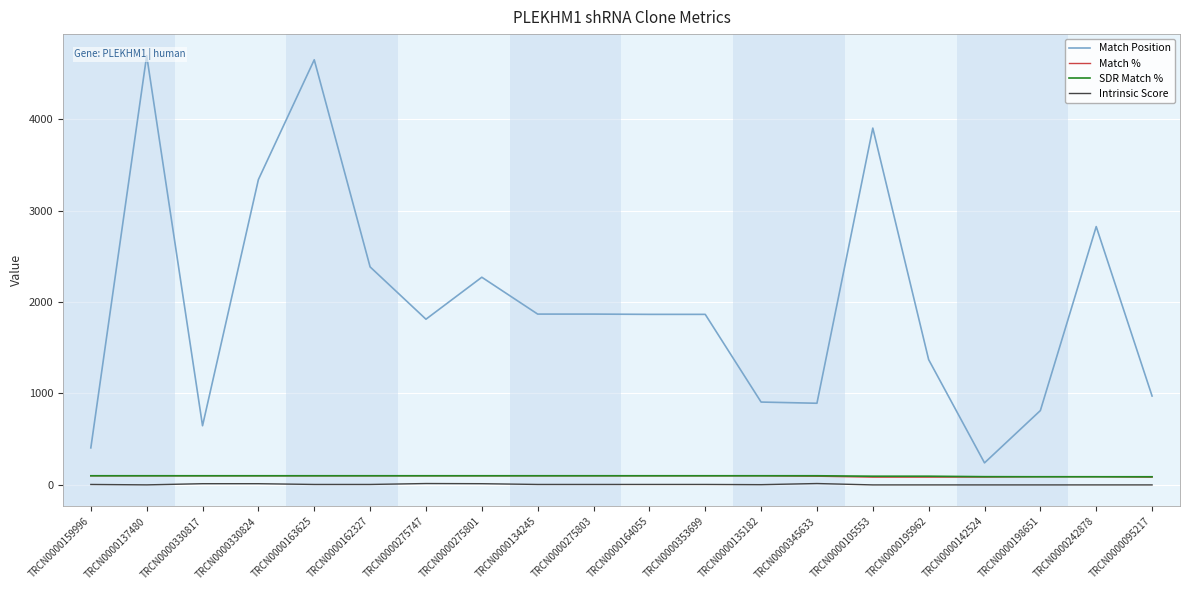

True or false: SDR Match % and Intrinsic Score intersect in this chart.

False